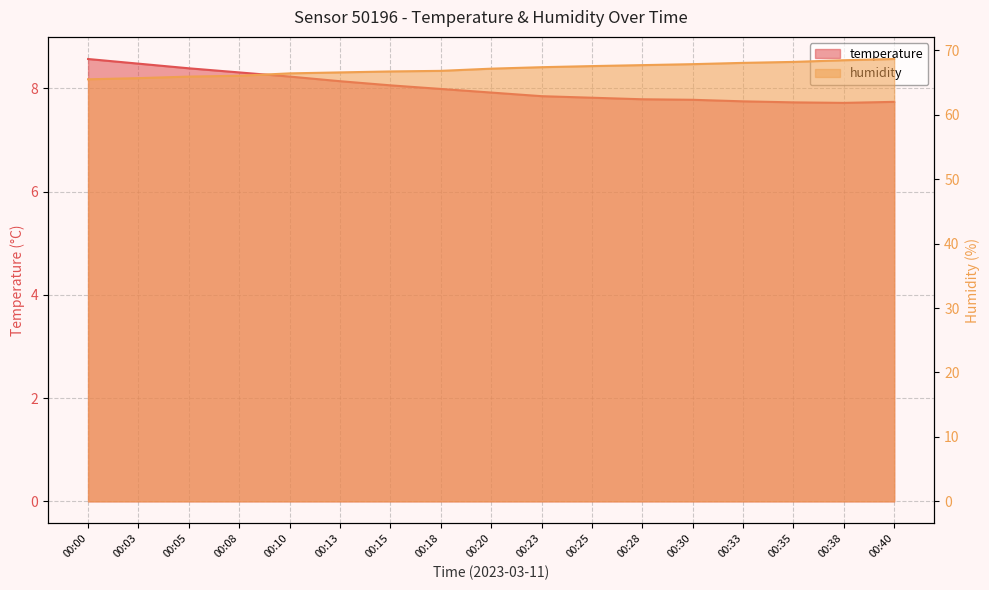

Which label corresponds to the largest value in the chart?

00:40